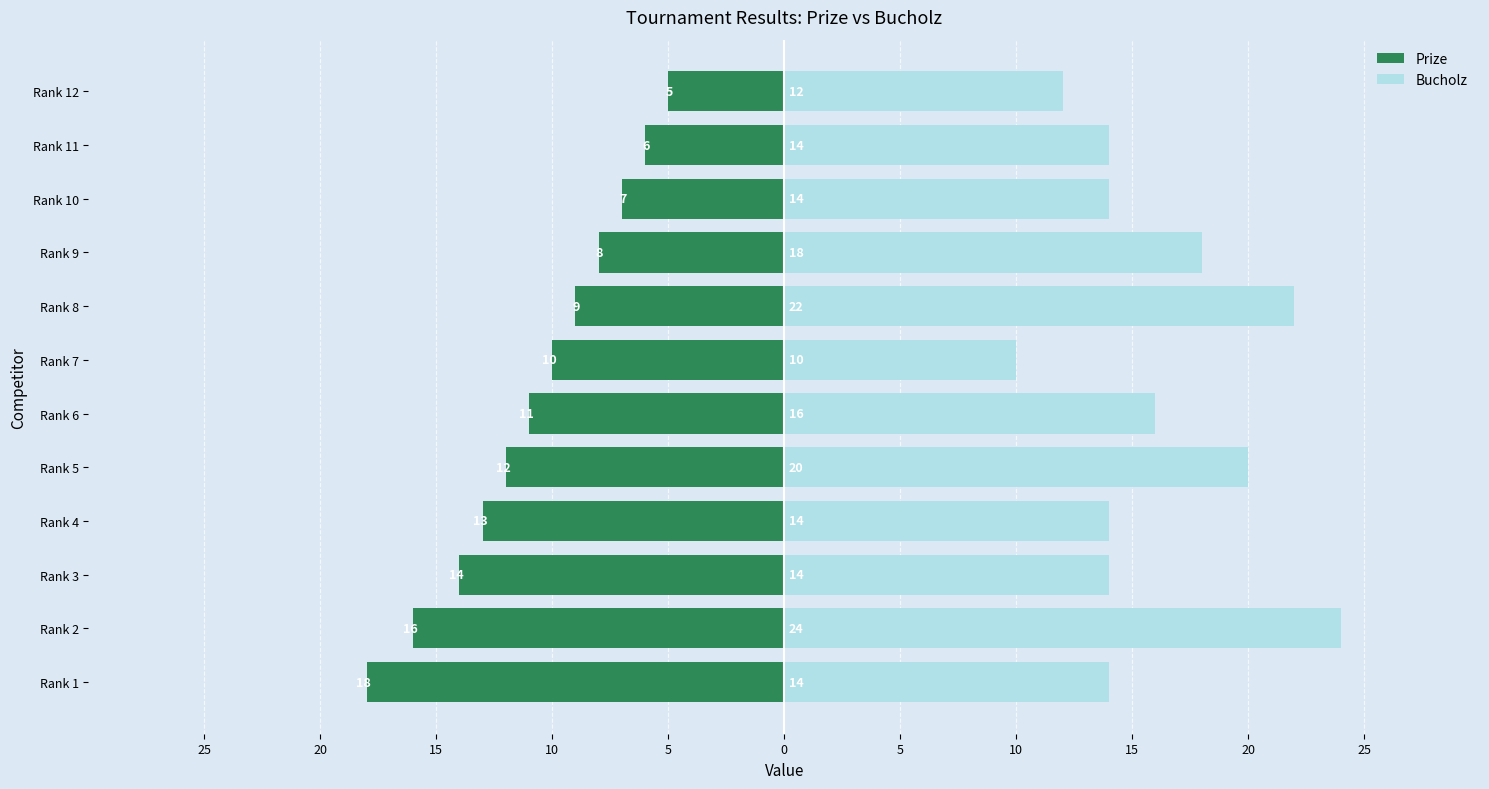

Which series has the largest total across all categories?

Bucholz